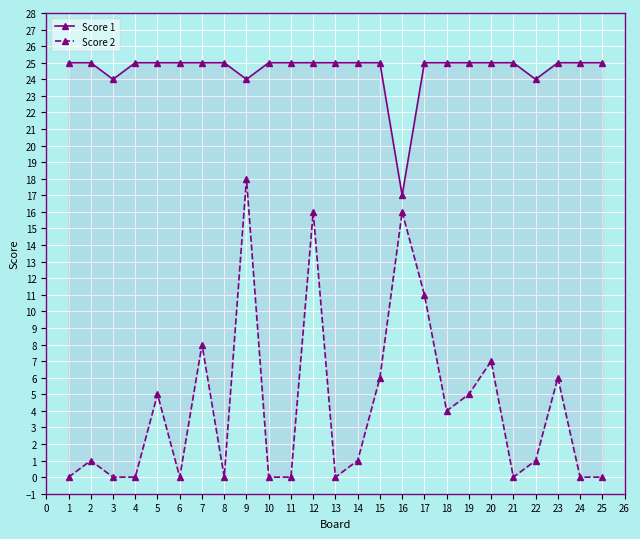

How many categories are shown in the chart?

25